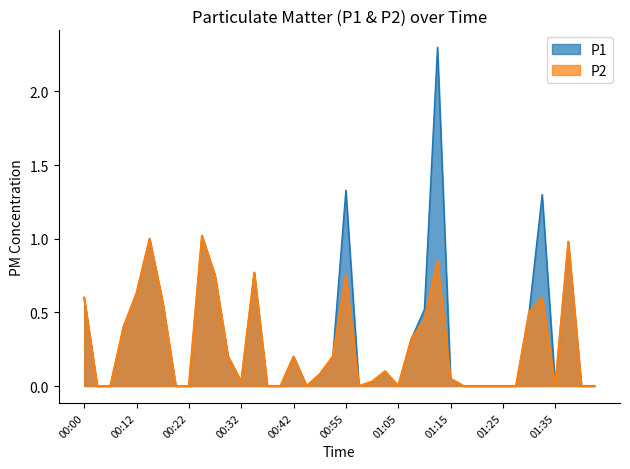

Rank the series by their maximum value, from highest to lowest.

P1, P2